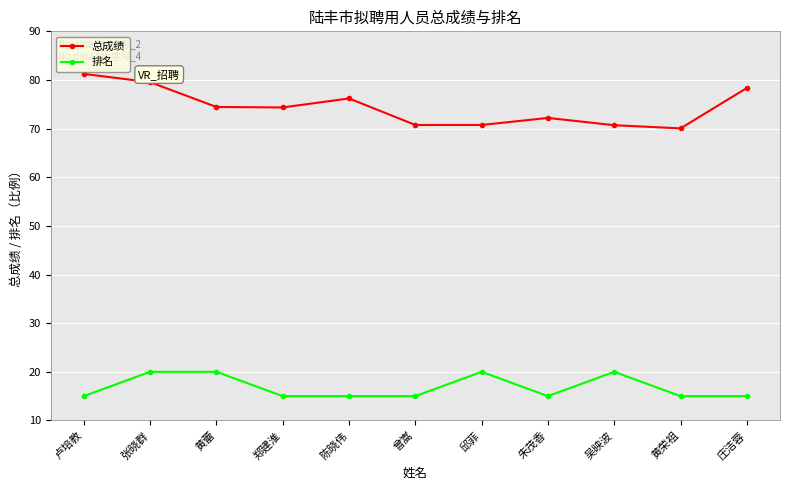

What is the sum of all 总成绩 values?

818.6